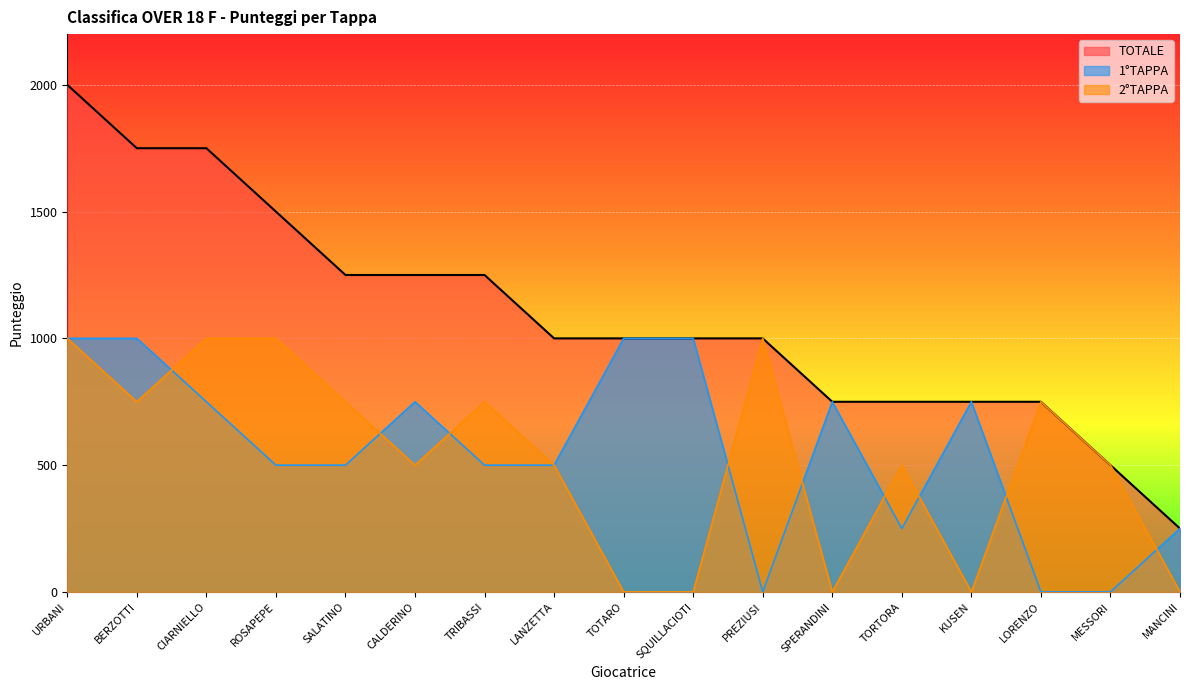

True or false: 1°TAPPA has a value of -504 at MESSORI.

False